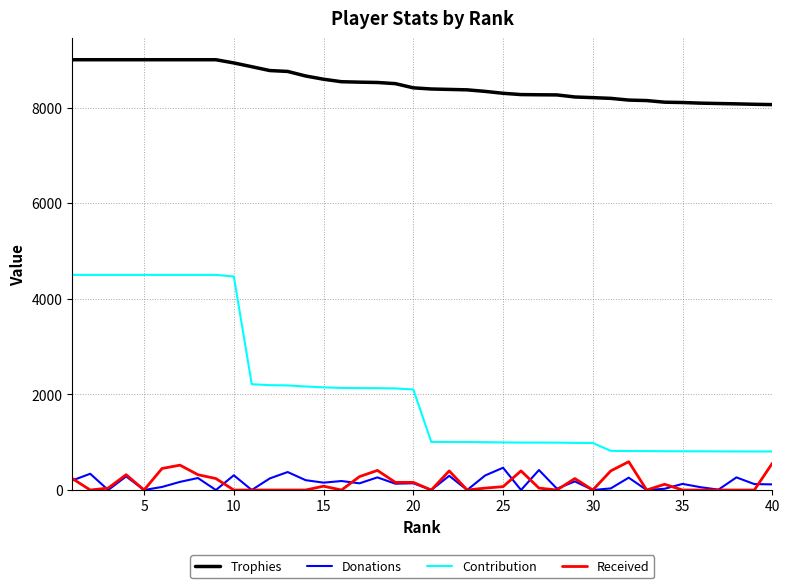

True or false: Contribution and Donations intersect in this chart.

False